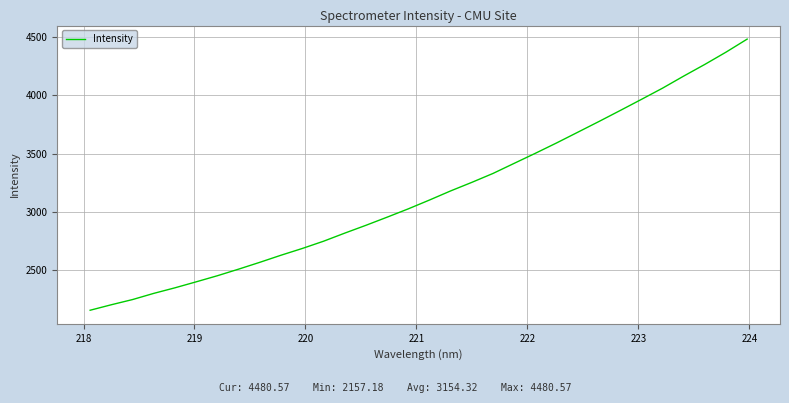

True or false: there are more than 2 points higher than both neighbors.

False